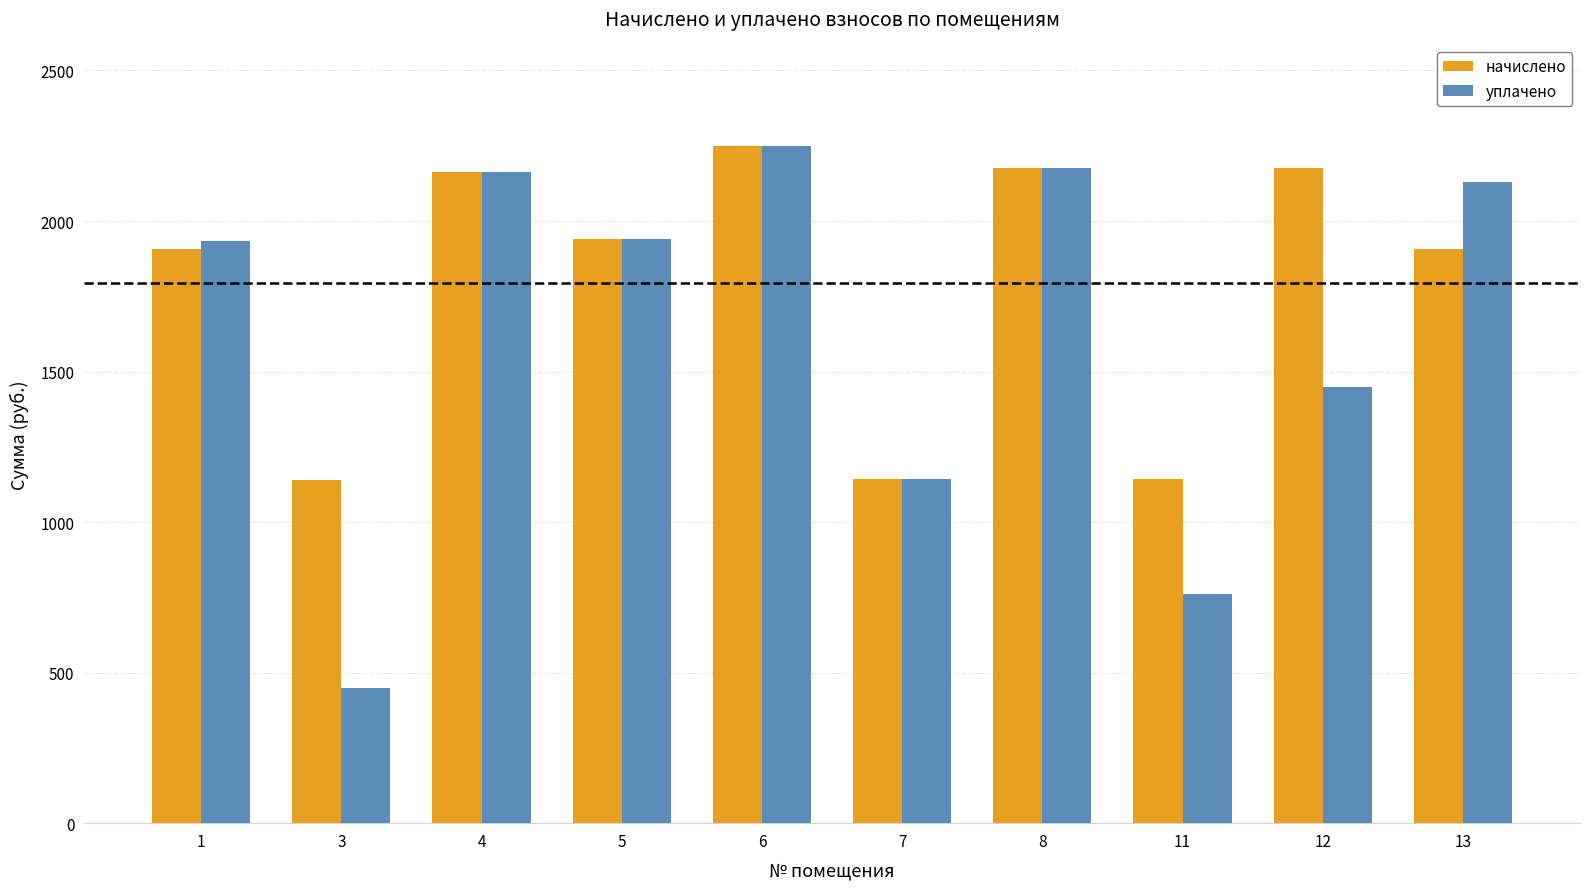

What is the lowest value of the начислено series?

1139.3